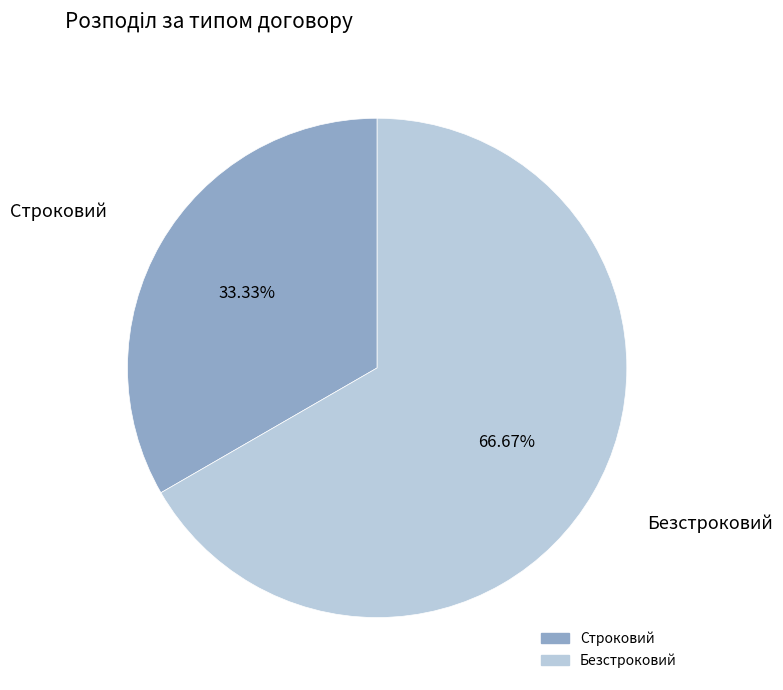

How many slices are in this pie chart?

2